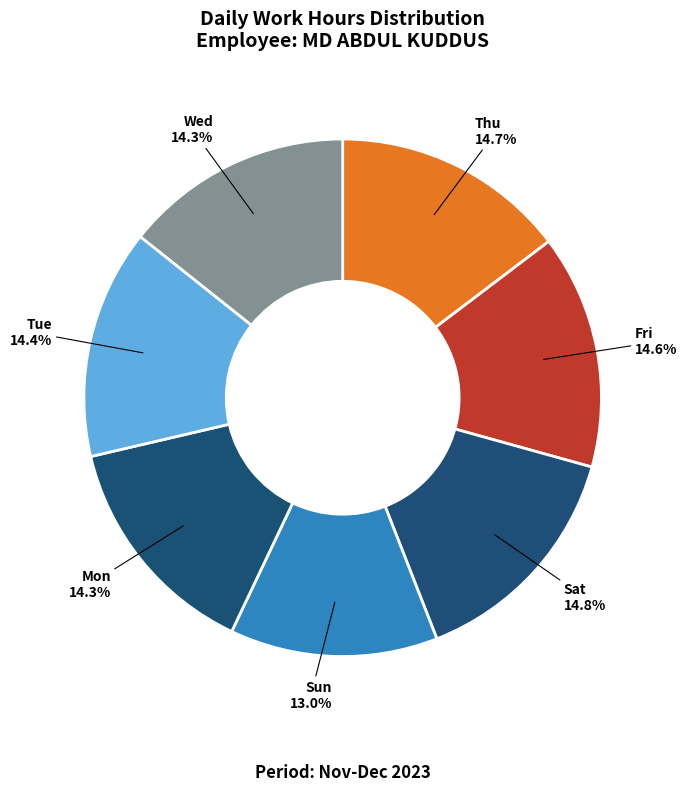

Count the number of slices in the pie.

7